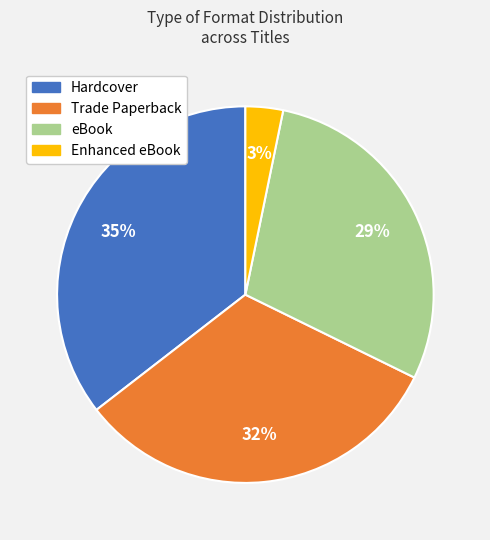

To the nearest percent, what is the difference between the largest and smallest slice percentages?

32%